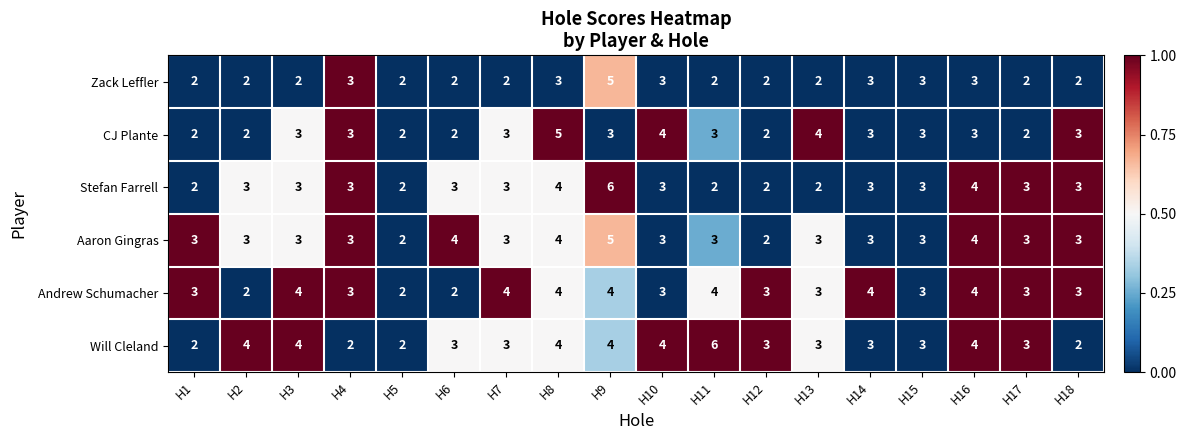

What is the difference between the maximum and second lowest values in the Stefan Farrell series?

4